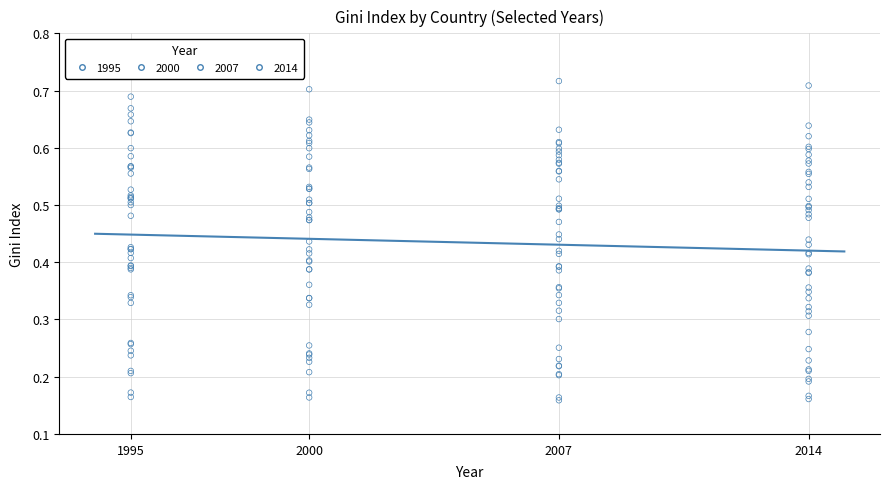

Which series has the largest Y range (max minus min)?

2007